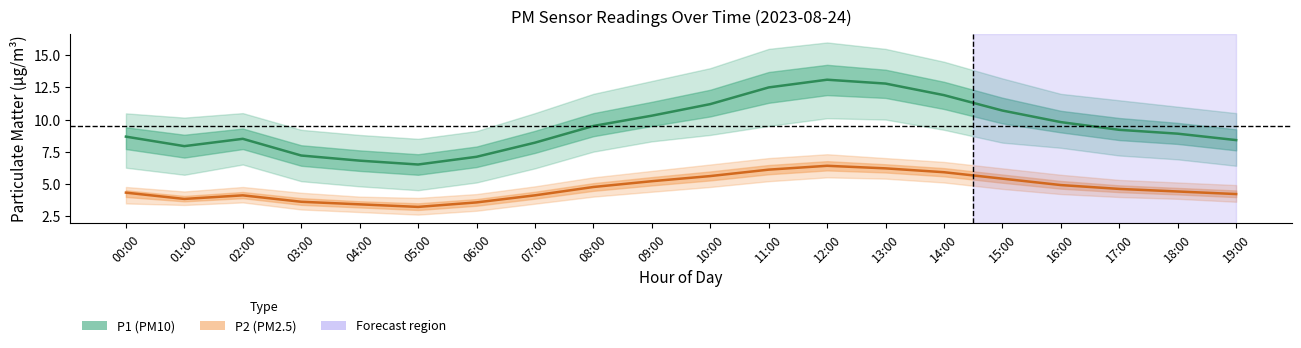

Reading right to left, list all the values displayed in this chart.

P1_mean: 8.4	8.9	9.2	9.8	10.7	11.9	12.8	13.1	12.5	11.2	10.3	9.5	8.2	7.1	6.5	6.8	7.2	8.5	7.9	8.7
P1_upper: 10.5	11.0	11.5	12.0	13.2	14.5	15.5	16.0	15.5	14.0	13.0	12.0	10.5	9.1	8.5	8.8	9.2	10.5	10.2	10.5
P1_lower: 6.4	6.9	7.2	7.8	8.2	9.2	10.0	10.1	9.5	8.8	8.3	7.5	6.2	5.1	4.5	4.8	5.2	6.5	5.7	6.2
P2_mean: 4.2	4.4	4.6	4.9	5.4	5.9	6.2	6.4	6.1	5.6	5.2	4.8	4.1	3.5	3.2	3.4	3.6	4.1	3.8	4.3
P2_upper: 4.9	5.1	5.3	5.7	6.2	6.7	7.0	7.3	7.0	6.5	6.0	5.5	4.8	4.2	3.9	4.0	4.3	4.8	4.4	4.8
P2_lower: 3.6	3.8	4.0	4.2	4.6	5.1	5.4	5.5	5.2	4.8	4.4	4.0	3.5	2.9	2.6	2.8	3.0	3.5	3.4	3.5